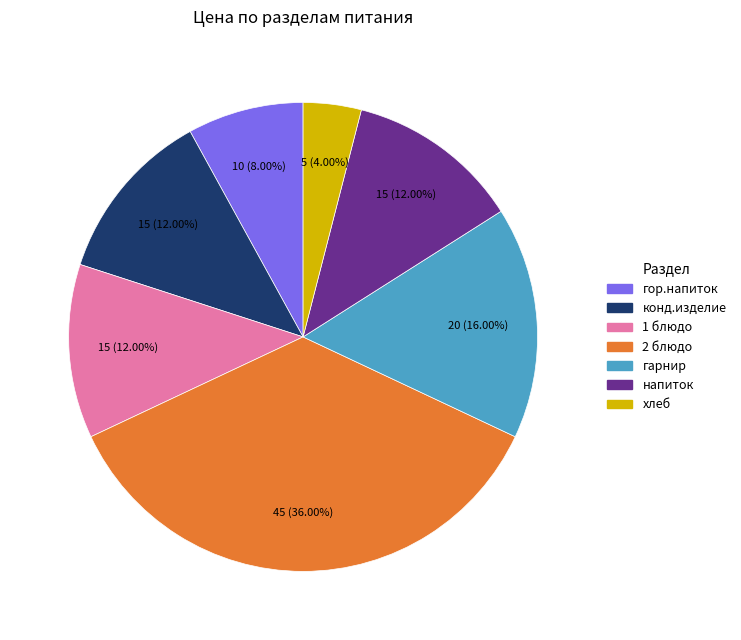

Does конд.изделие represent more than half of the total?

No